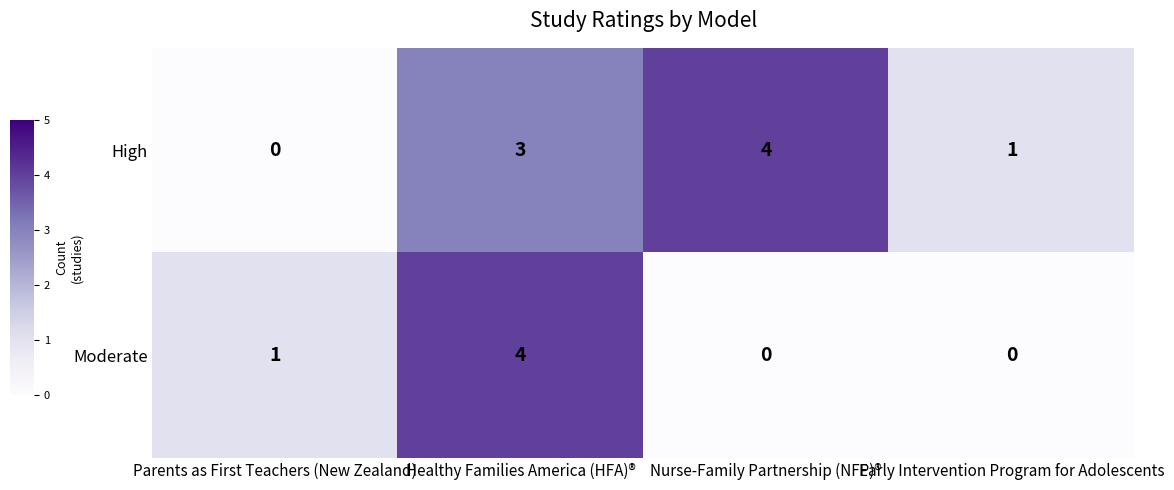

Between Nurse-Family Partnership (NFP)® and Early Intervention Program for Adolescents, which series saw the biggest shift?

High